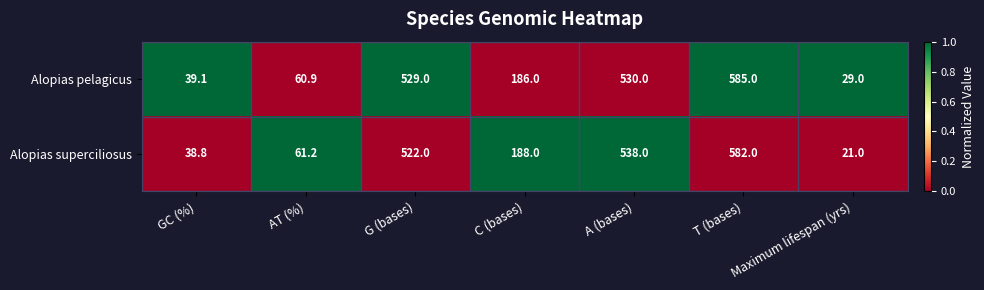

How many series are shown in this chart?

2